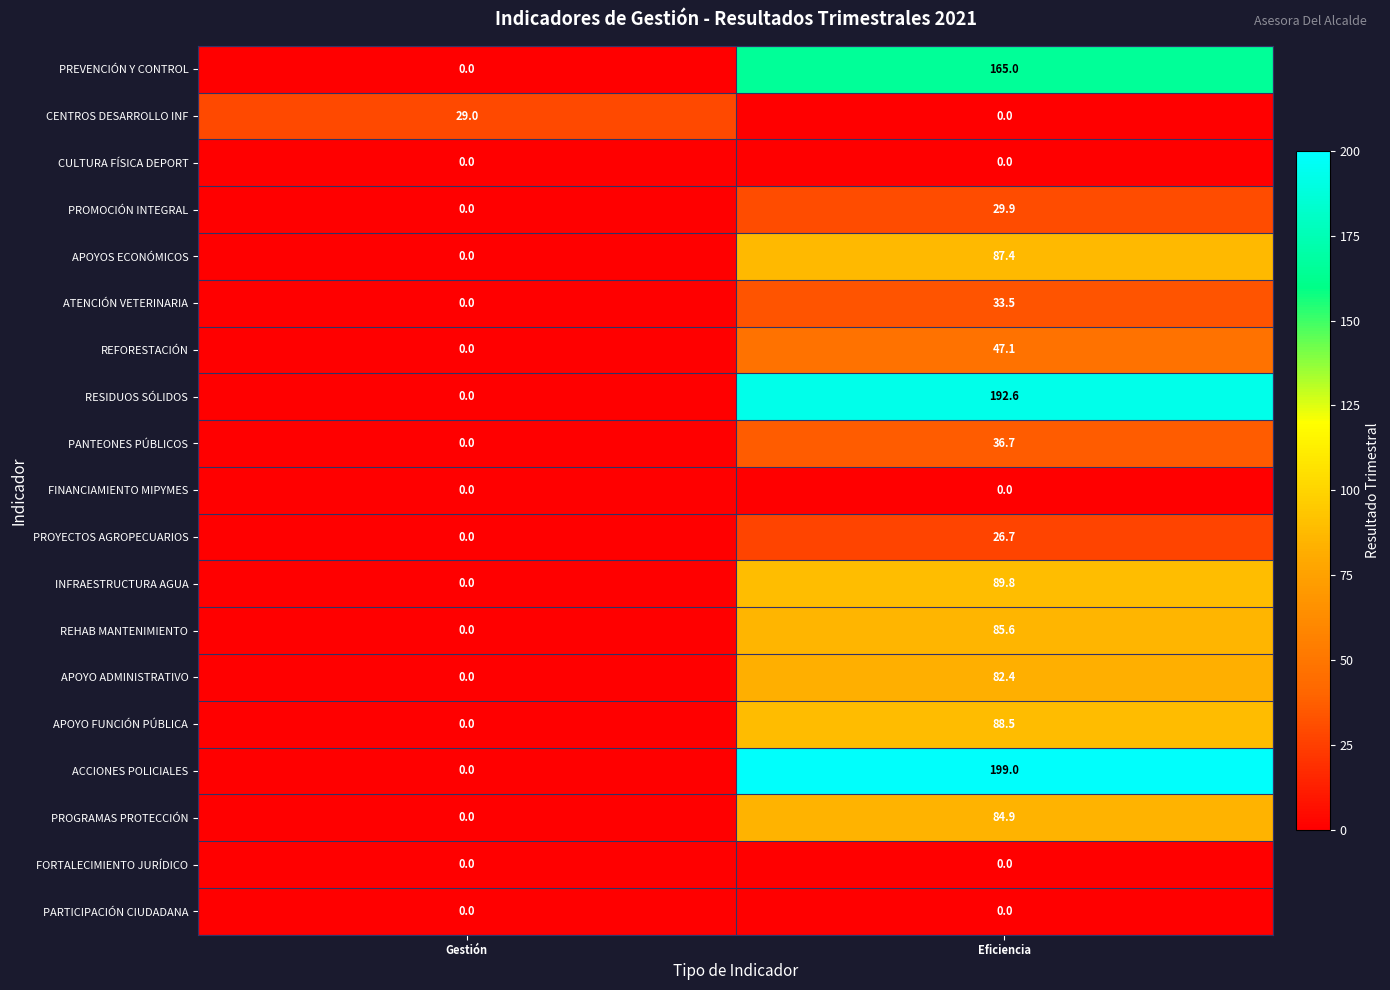

Rank the categories by ACCIONES POLICIALES value from highest to lowest.

Eficiencia, Gestión